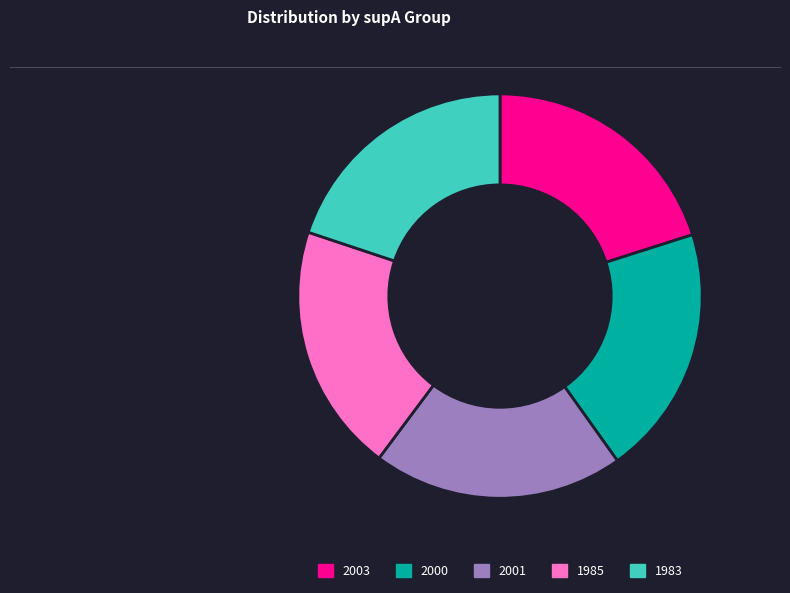

Is there any slice that represents more than half of the pie?

No